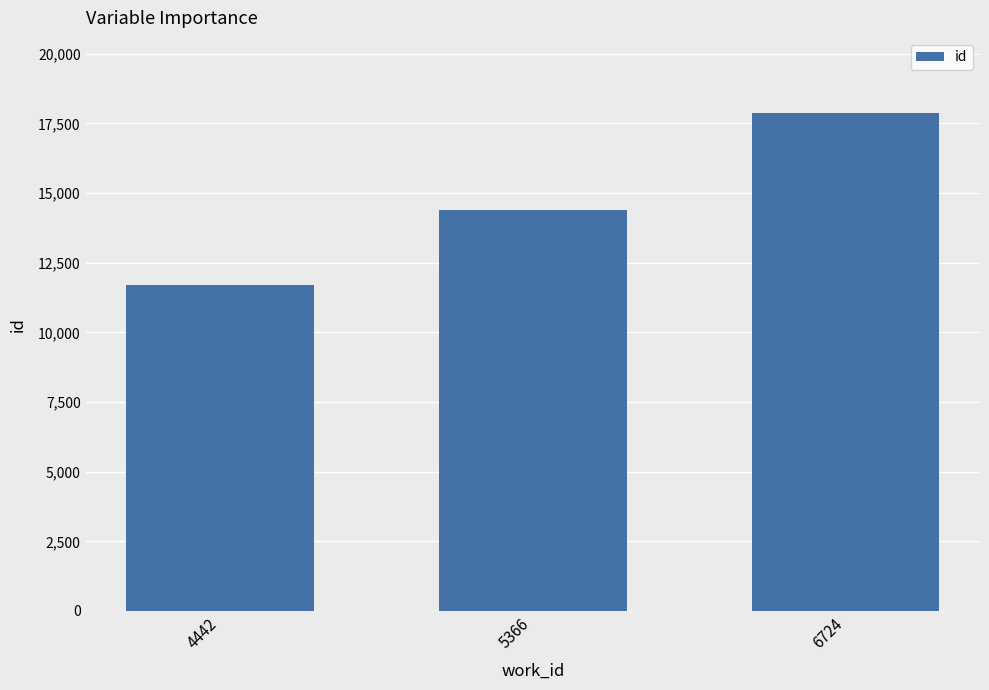

At which category does the chart reach its minimum across all series?

4442